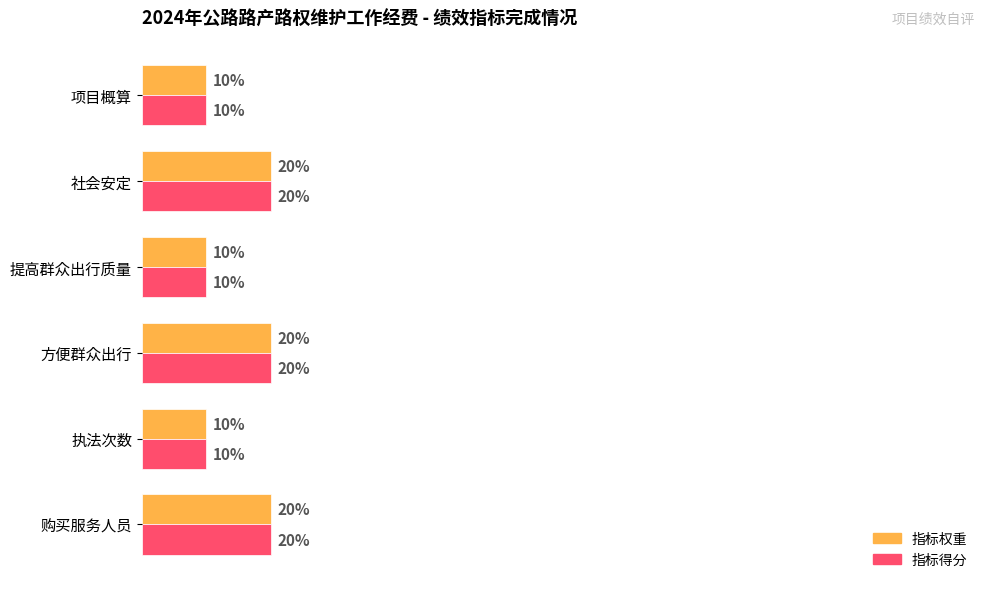

What are all the series names shown in the legend?

指标权重, 指标得分